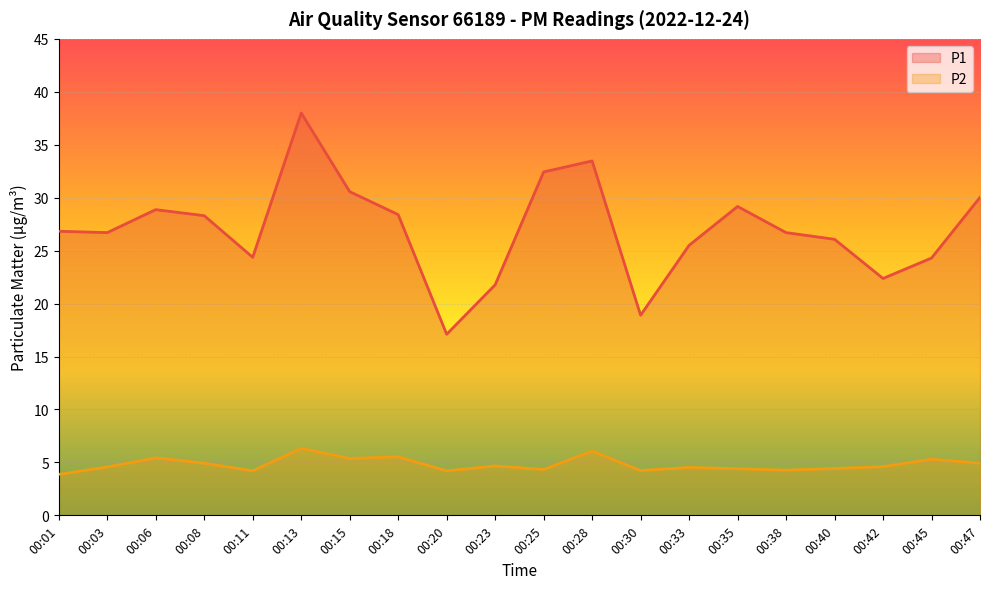

Reading right to left, list all the values displayed in this chart.

P1: 30.0	24.3	22.4	26.1	26.7	29.2	25.5	18.9	33.5	32.4	21.8	17.1	28.4	30.6	38.0	24.4	28.3	28.9	26.7	26.8
P2: 4.9	5.3	4.6	4.4	4.3	4.4	4.5	4.2	6.1	4.3	4.7	4.2	5.5	5.4	6.3	4.2	4.9	5.4	4.6	3.9